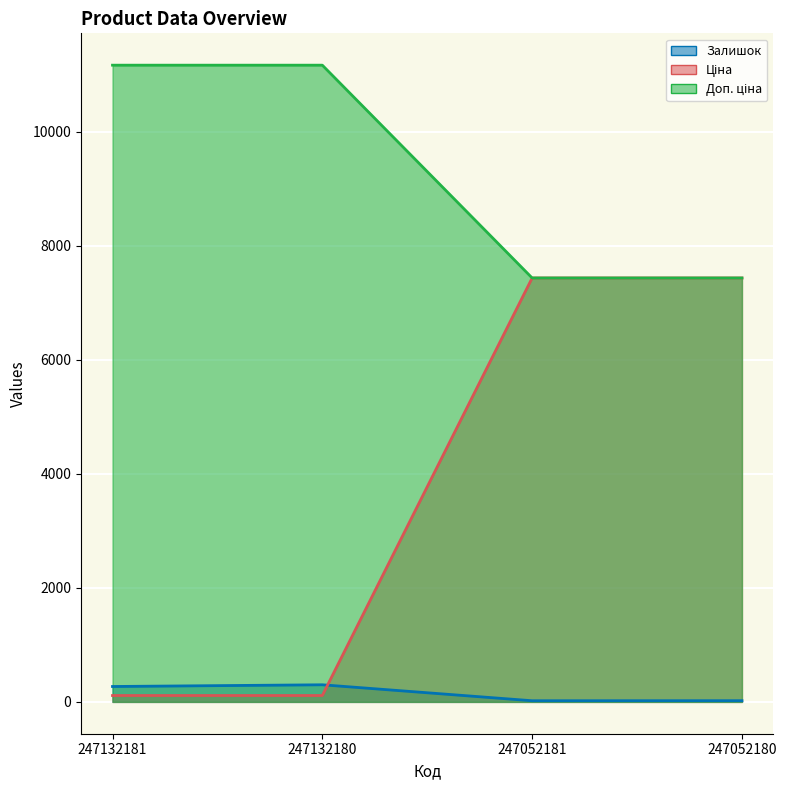

True or false: Залишок and Доп. ціна cross at least once.

True